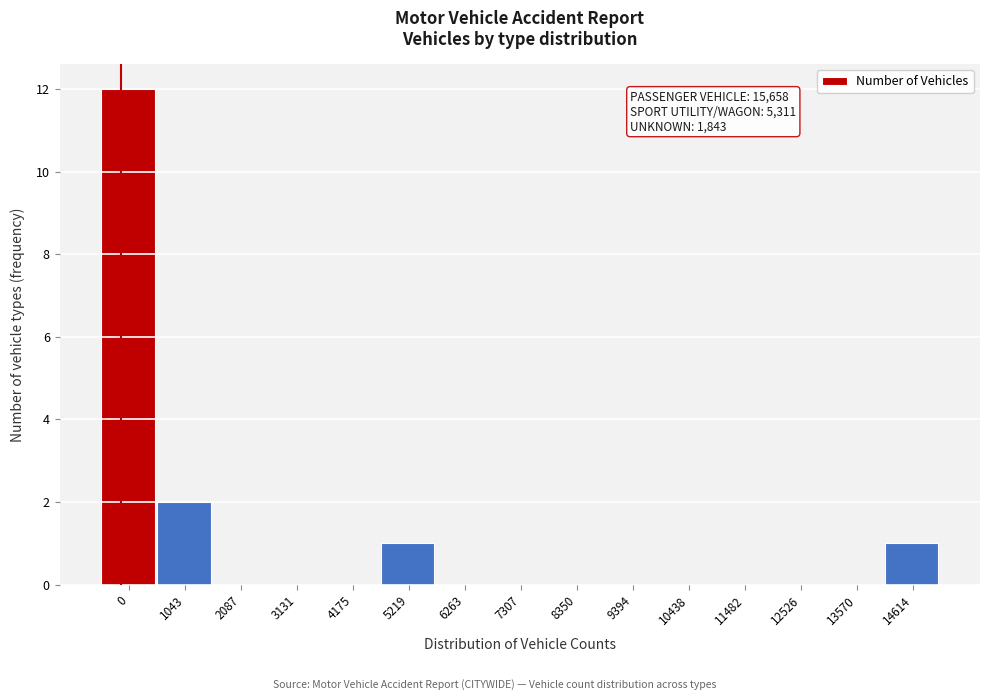

Reading left to right, what are all the values shown in this chart?

0=12	1043=2	2087=0	3131=0	4175=0	5219=1	6263=0	7307=0	8350=0	9394=0	10438=0	11482=0	12526=0	13570=0	14614=1